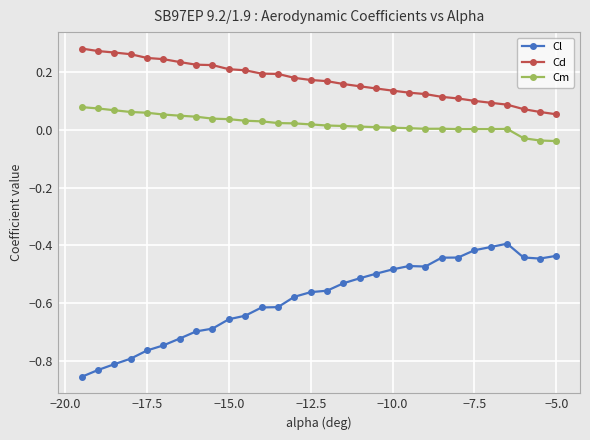

True or false: Cd and Cm cross at least once.

False